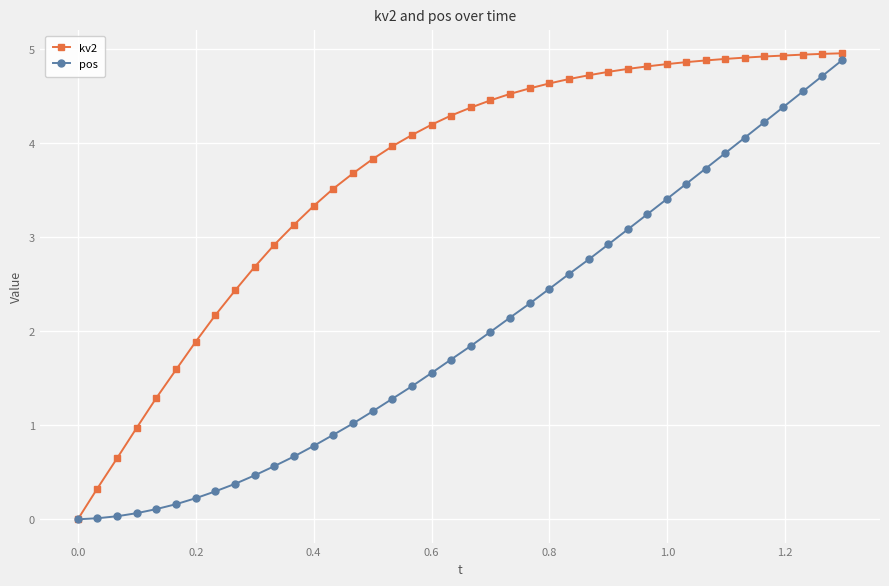

Rank the series by their average value, from lowest to highest.

pos, kv2